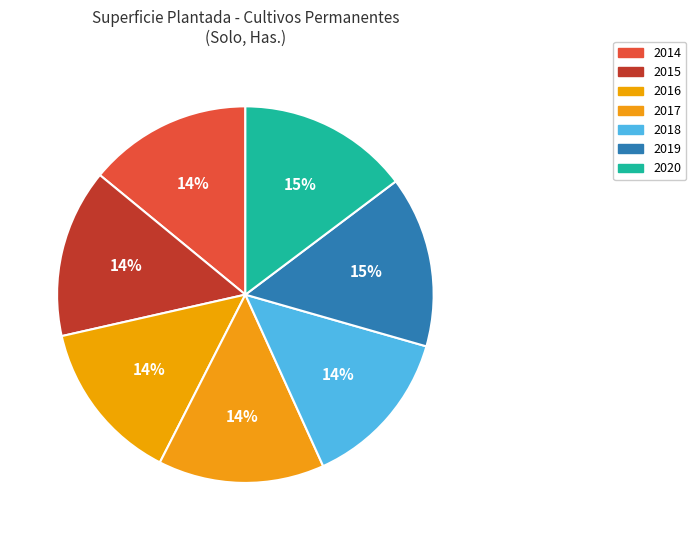

Does any single category account for the majority?

No